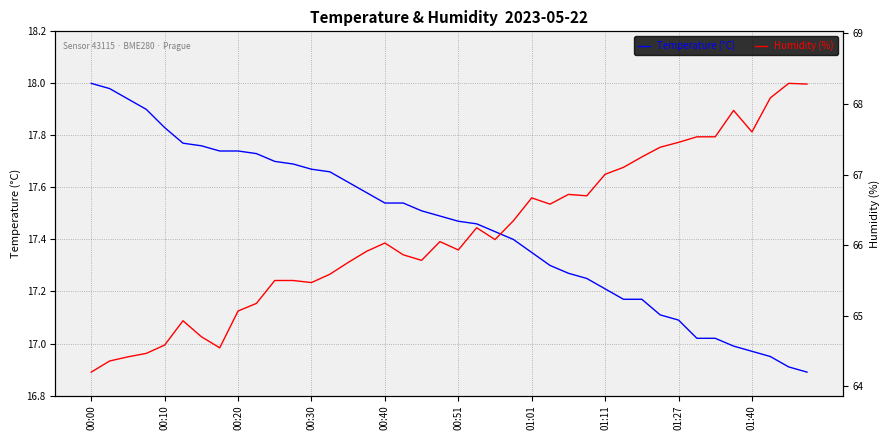

How many values in Temperature (°C) are above zero?

39